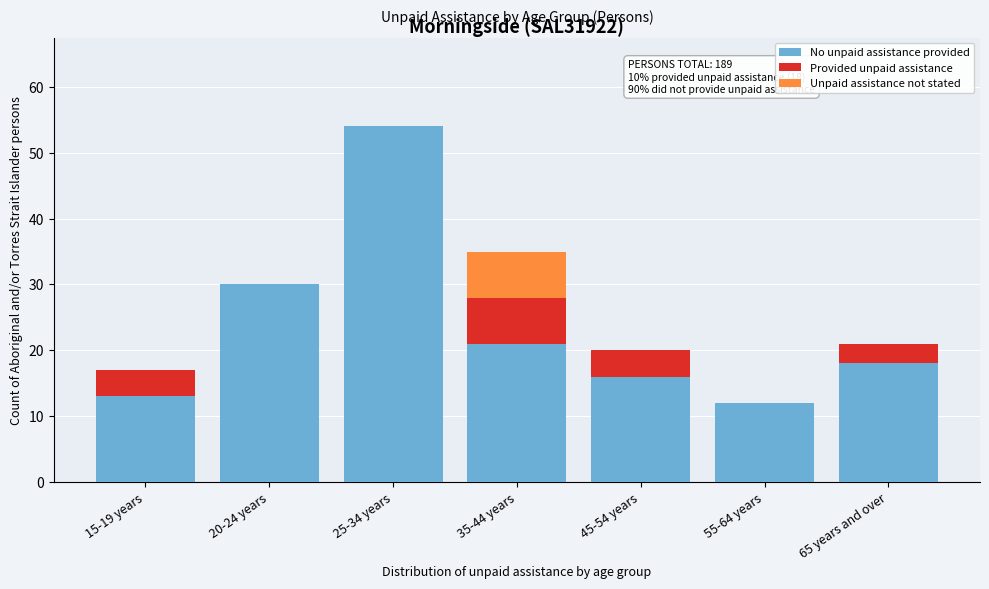

Reading left to right, transcribe the values for No unpaid assistance provided.

15-19 years=13	20-24 years=30	25-34 years=54	35-44 years=21	45-54 years=16	55-64 years=12	65 years and over=18